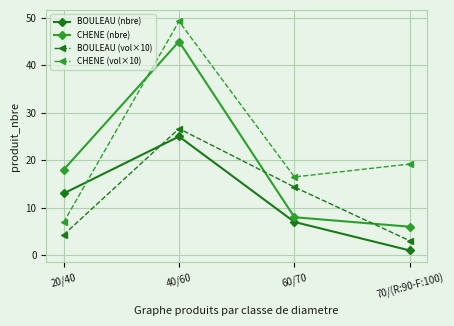

How many values in the CHENE (vol×10) series are below 19?

2